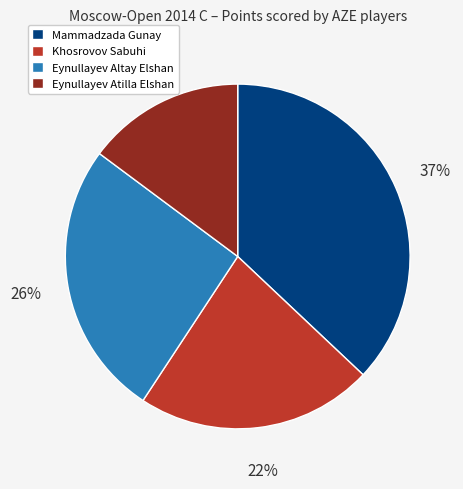

How many slices are in this pie chart?

4